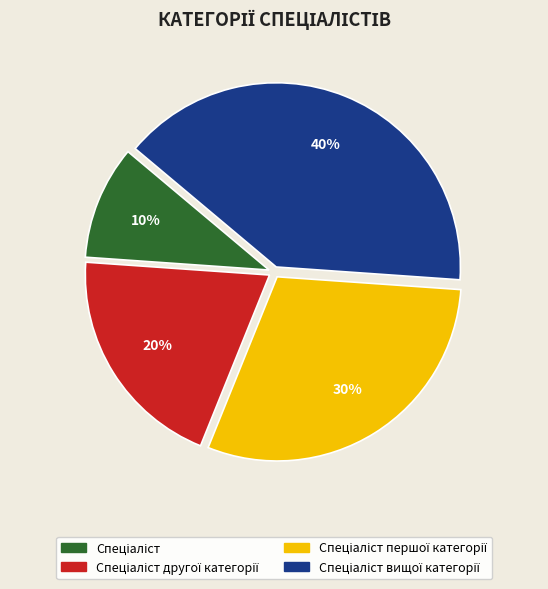

Does any single category account for the majority?

No